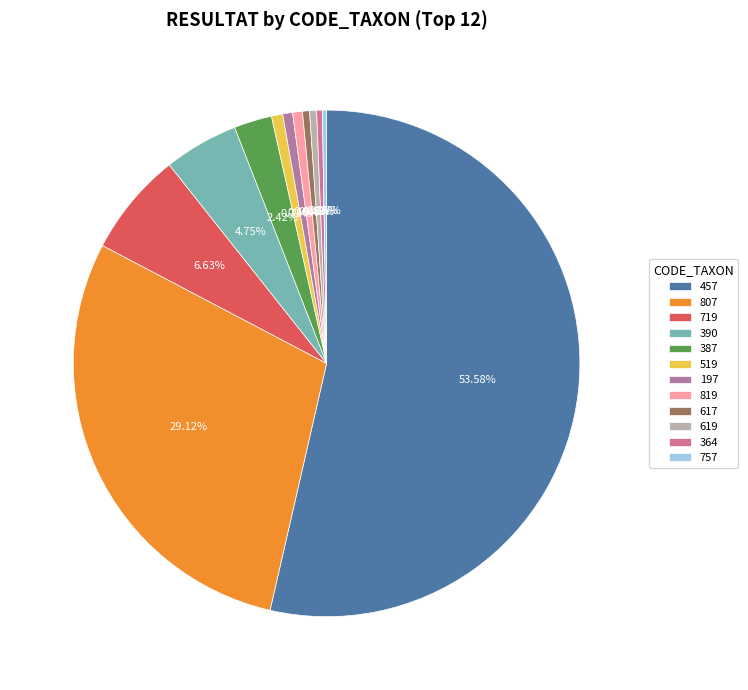

What percentage is the 390 slice, to the nearest percent?

5%